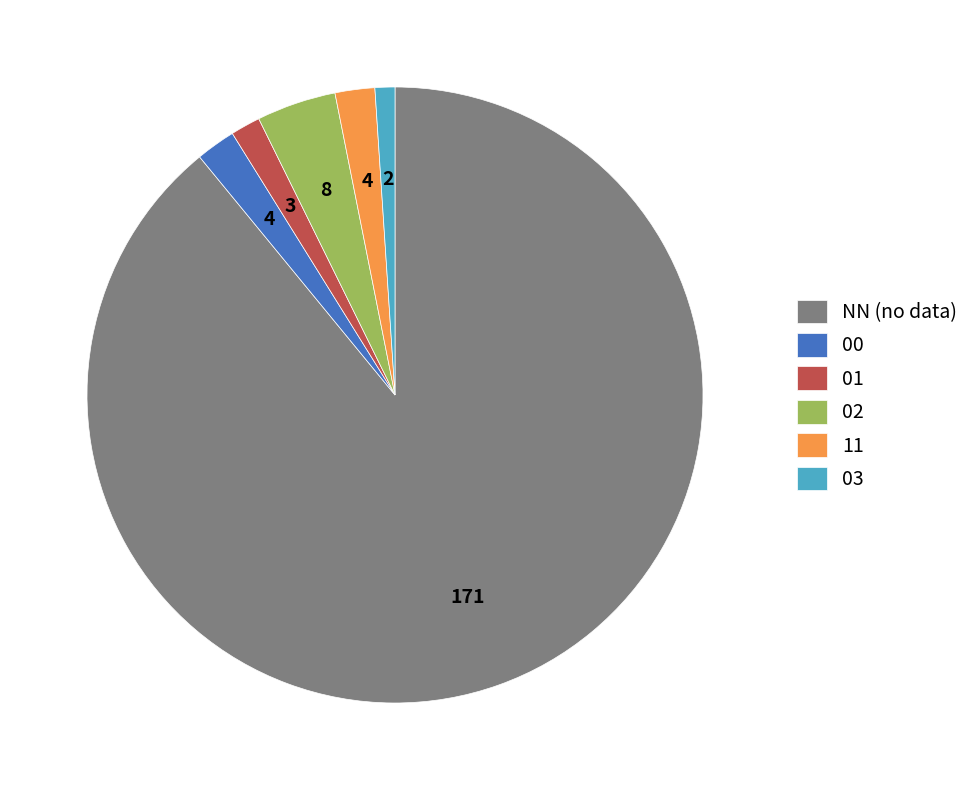

Is there a majority slice in this chart?

Yes